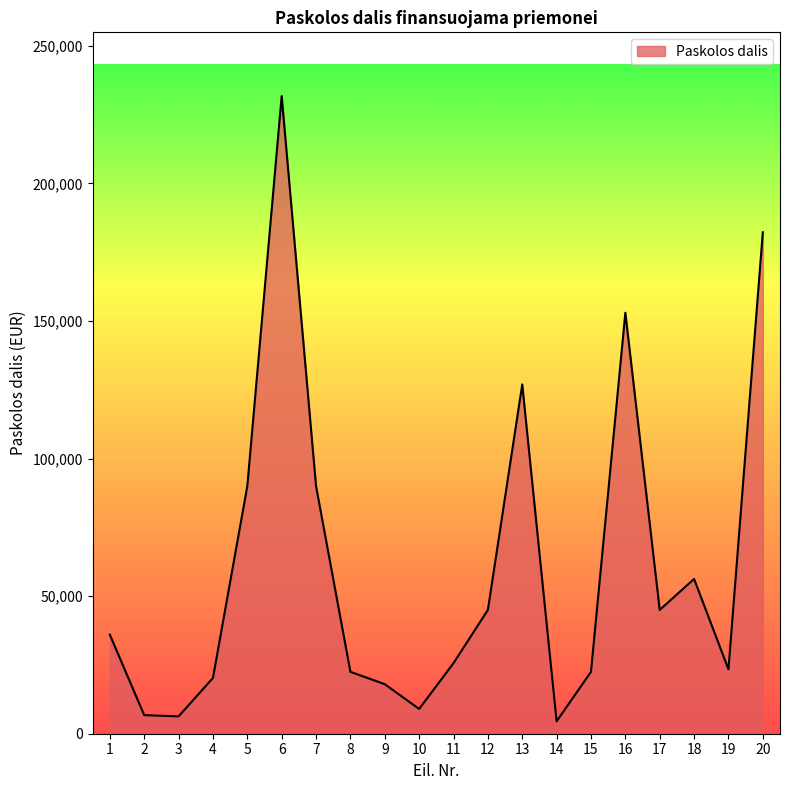

What is the minimum value shown in the chart?

4500